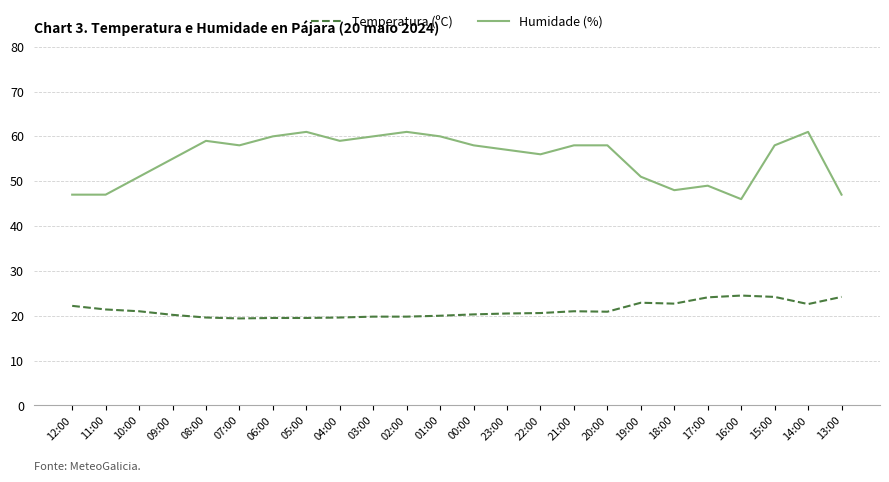

List the series in order of their peak value, highest first.

Humidade (%), Temperatura (ºC)